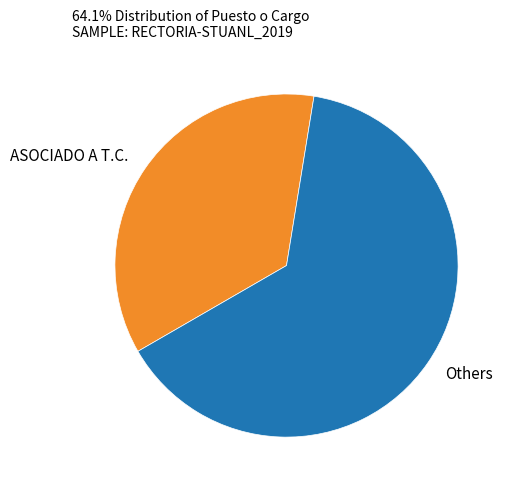

Is there a majority slice in this chart?

Yes